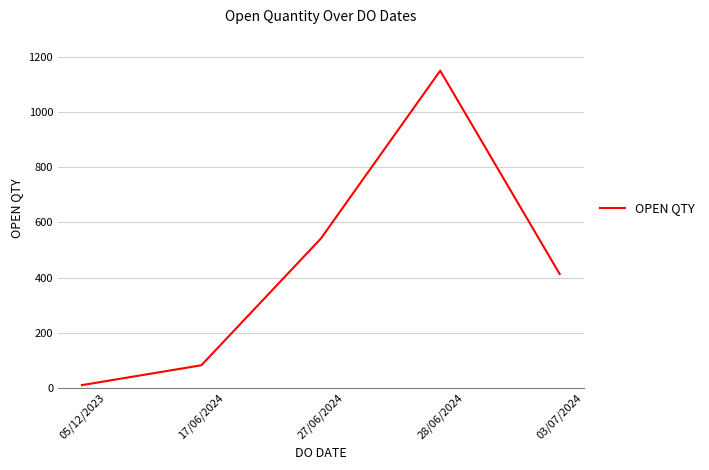

Rank the categories by value from lowest to highest.

05/12/2023, 17/06/2024, 03/07/2024, 27/06/2024, 28/06/2024